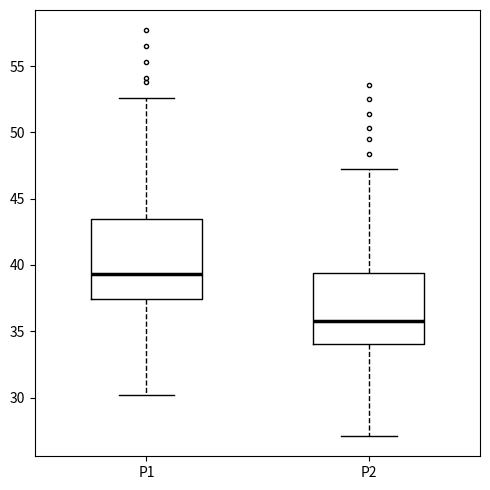

Where is the lower edge of the box for P1 on the y-axis? The values are not printed on the chart, so give them approximately, as read against the axis.

37.5